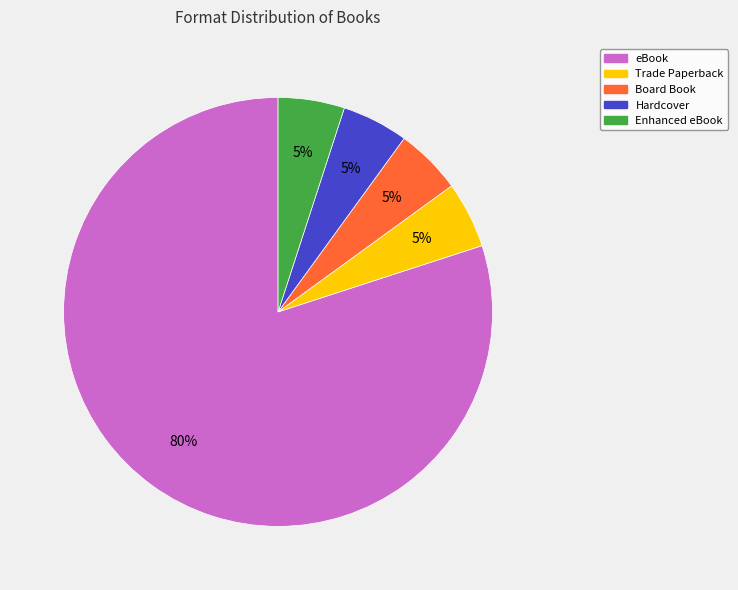

True or false: Board Book accounts for 5% of the total.

True